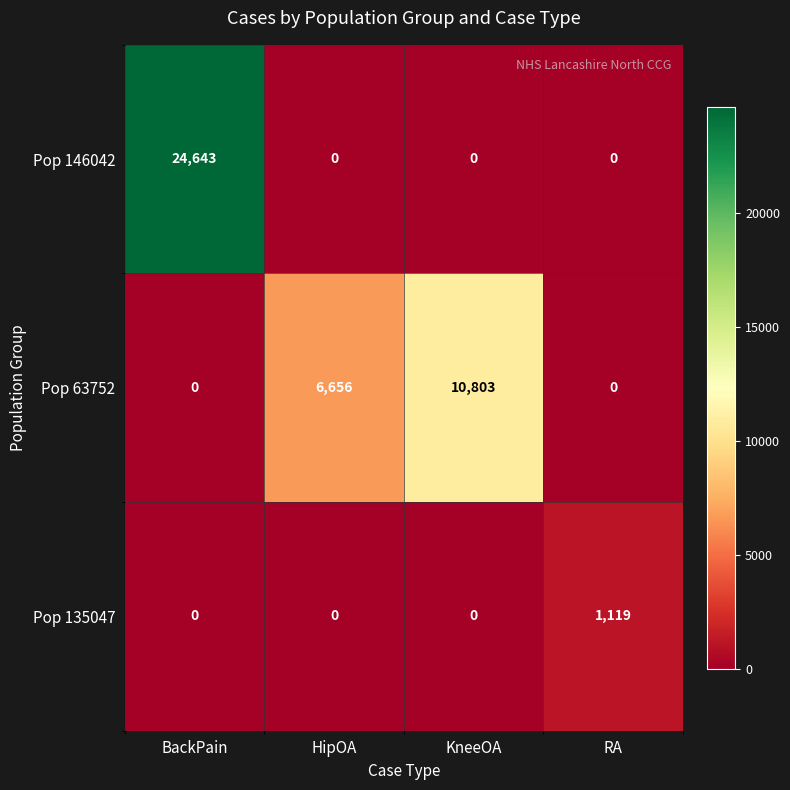

Count the number of data series in this chart.

3